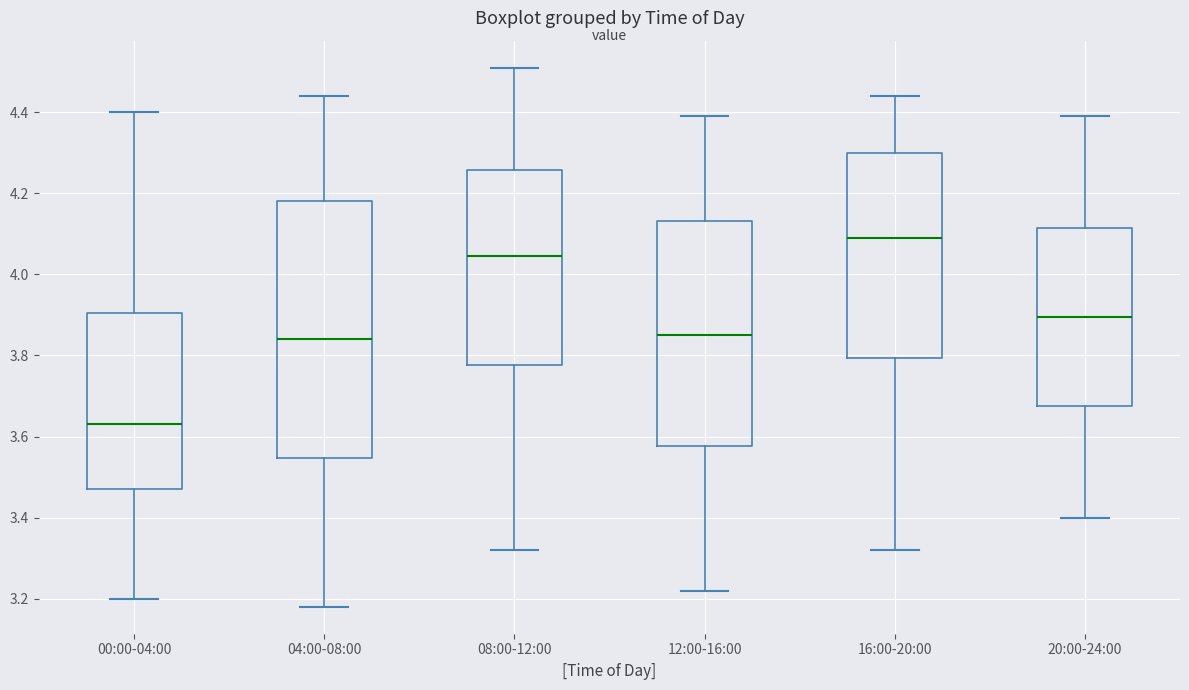

Which box's median line is the lowest?

00:00-04:00